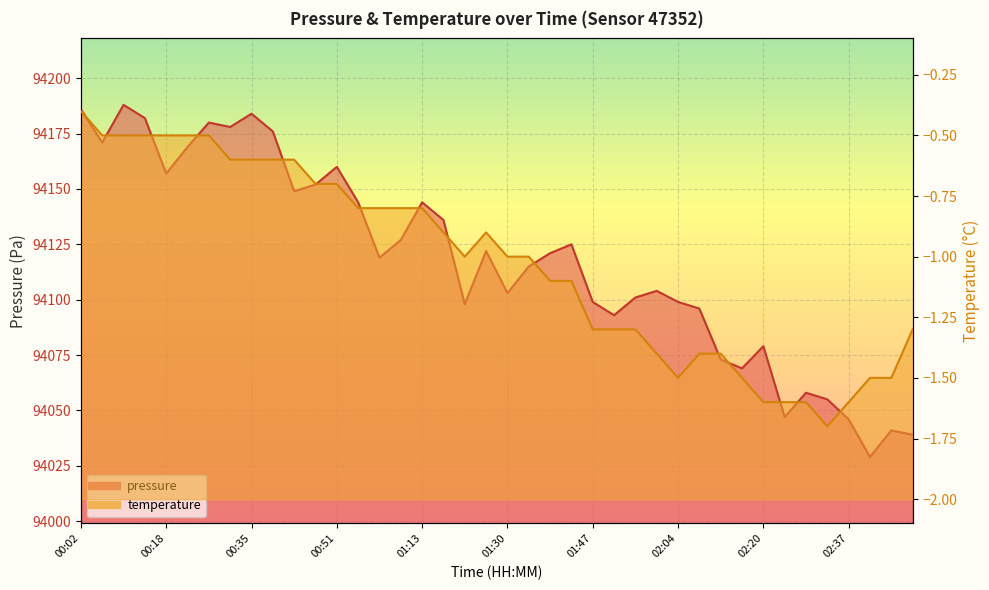

What position from the left is 01:55?

27